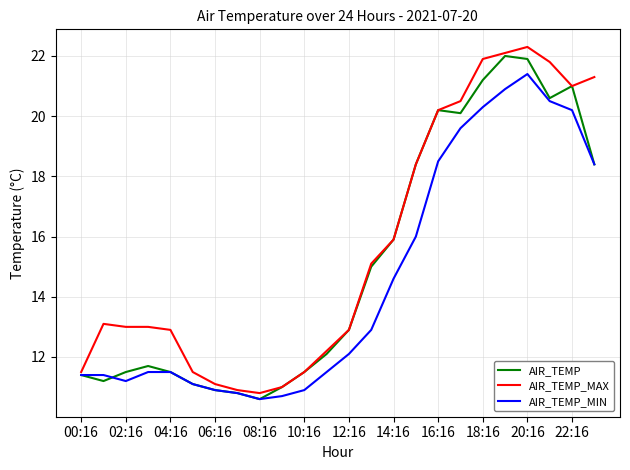

Which series has the largest total across all categories?

AIR_TEMP_MAX